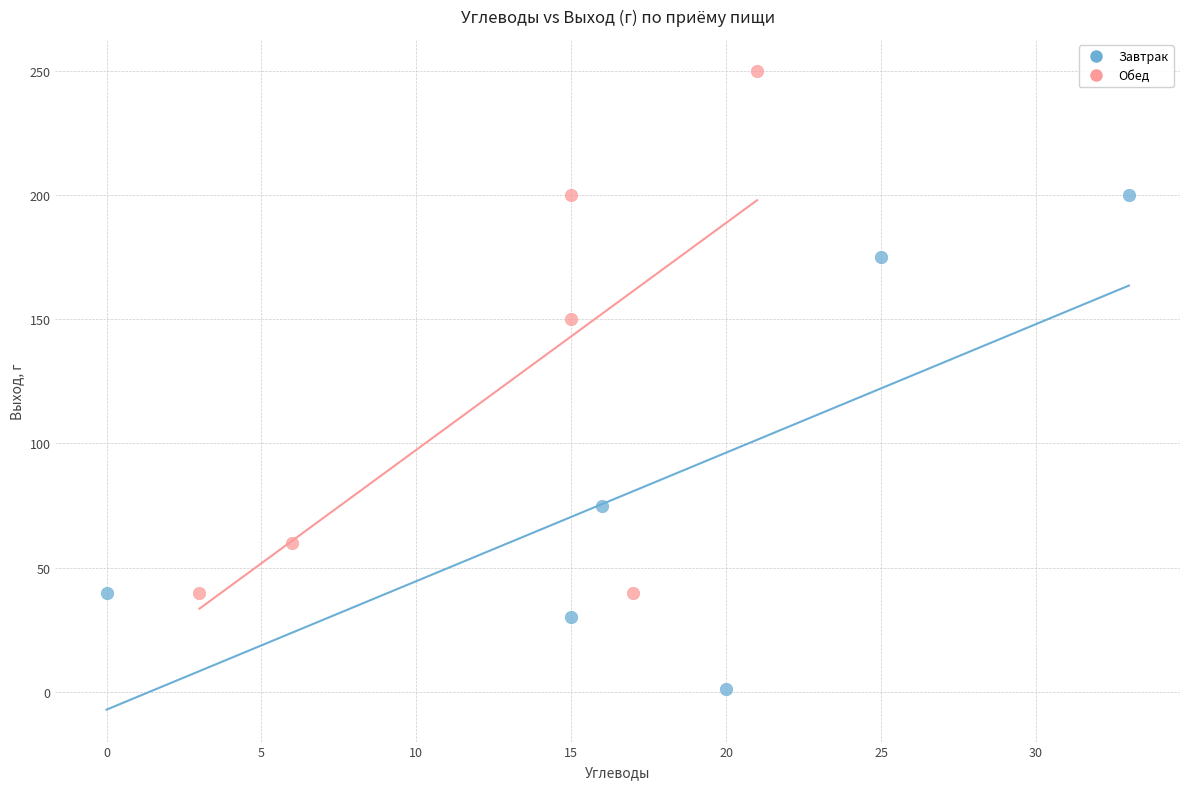

Which series contains the highest Y value?

Обед